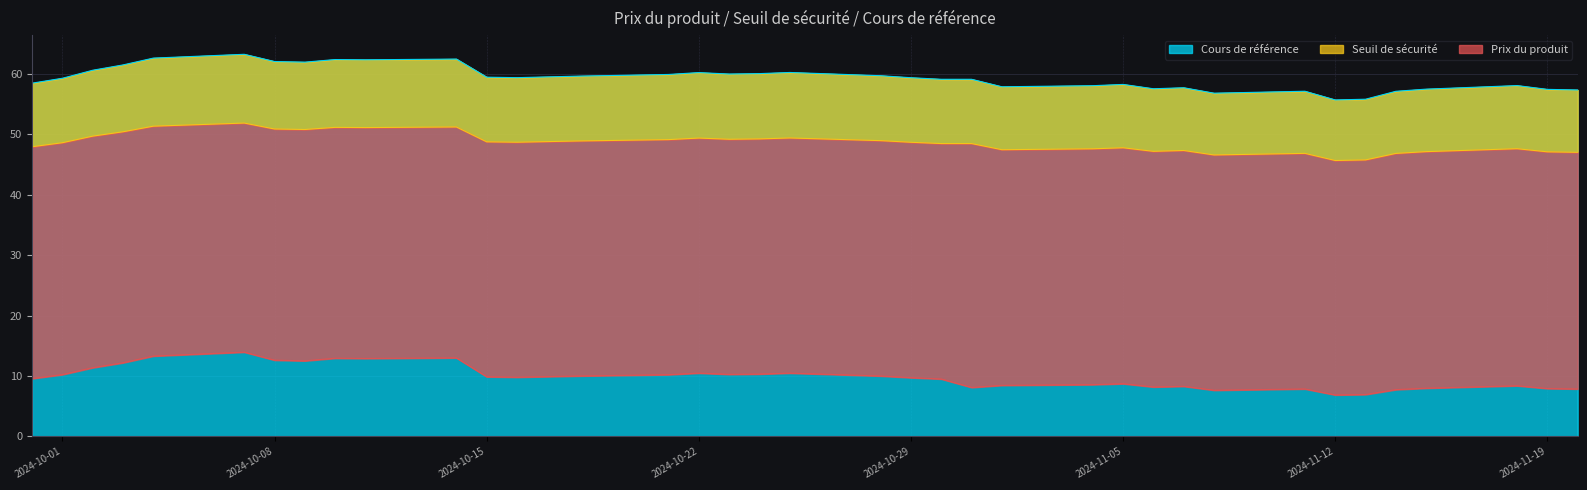

What is the approximate value of Prix du produit at 2024-11-19?

7.9